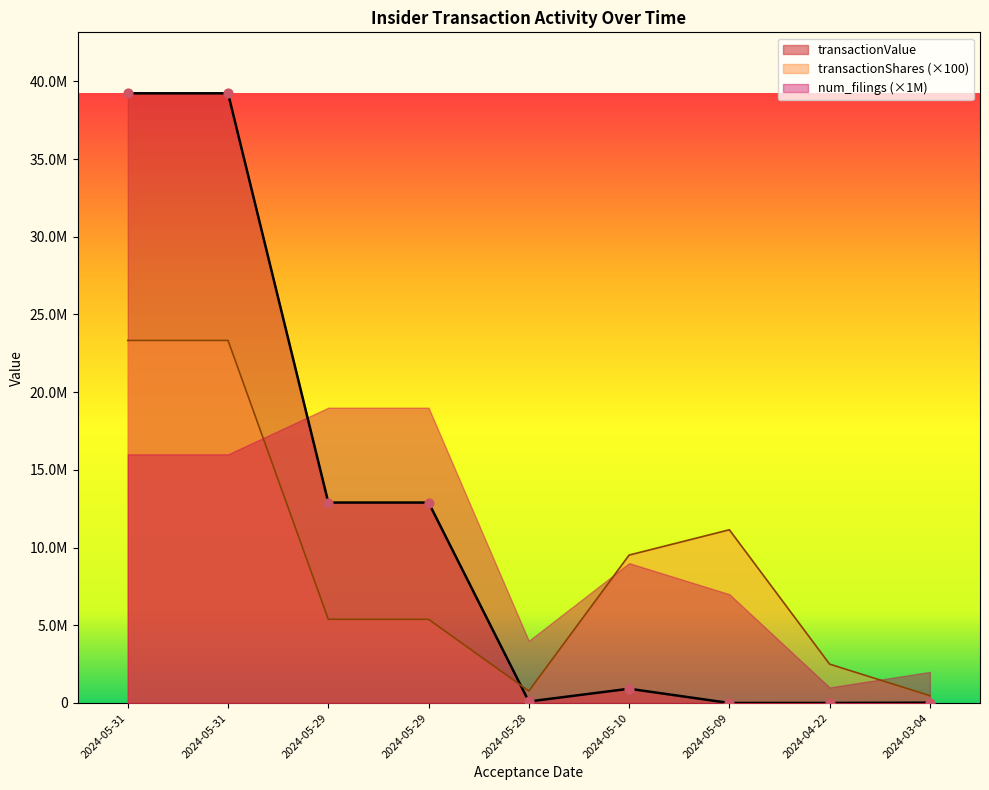

Which series has the largest Y range (max minus min)?

transactionValue